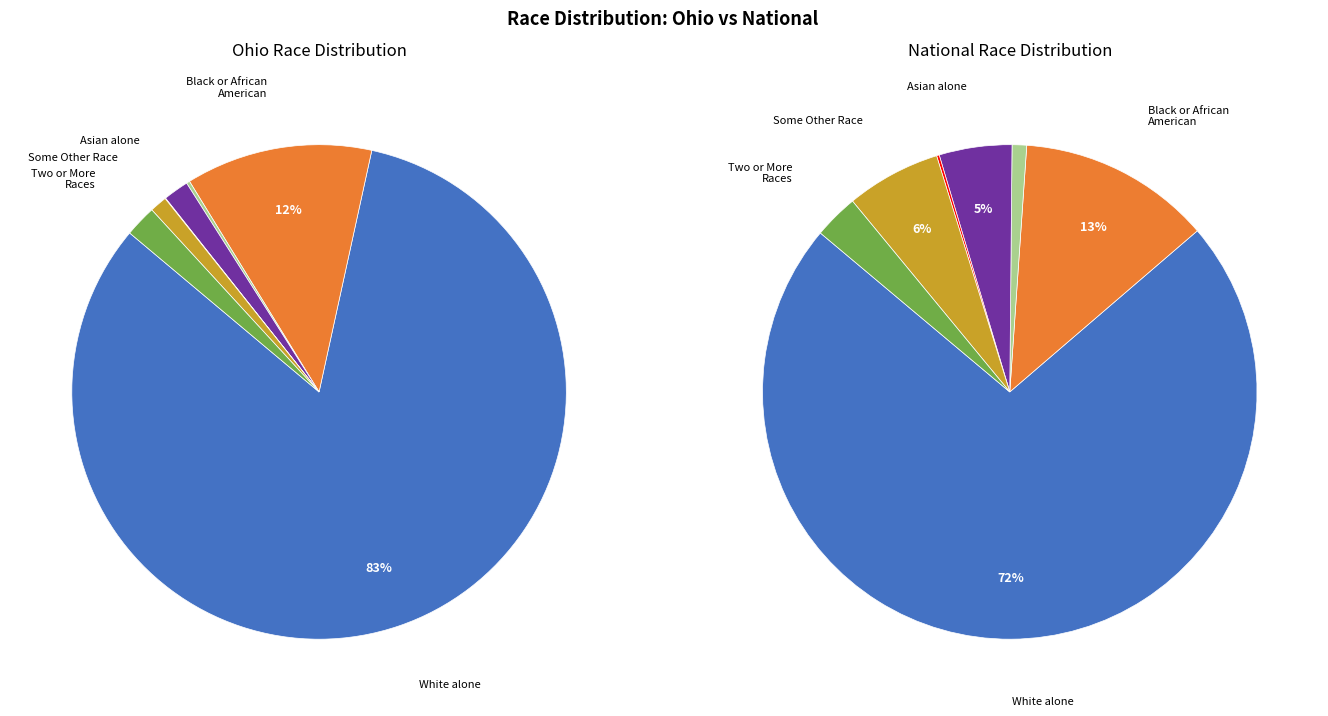

How many slices are in this pie chart?

7